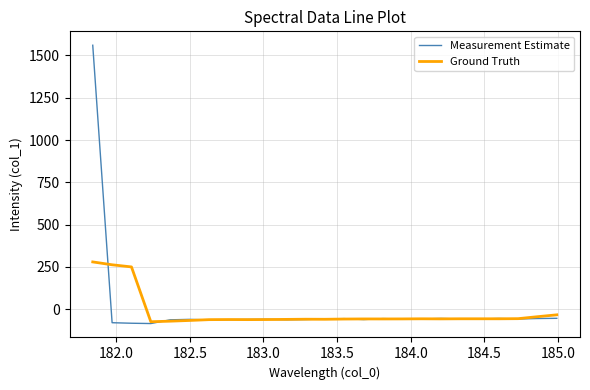

Rank the series by their maximum value, from lowest to highest.

Ground Truth, Measurement Estimate